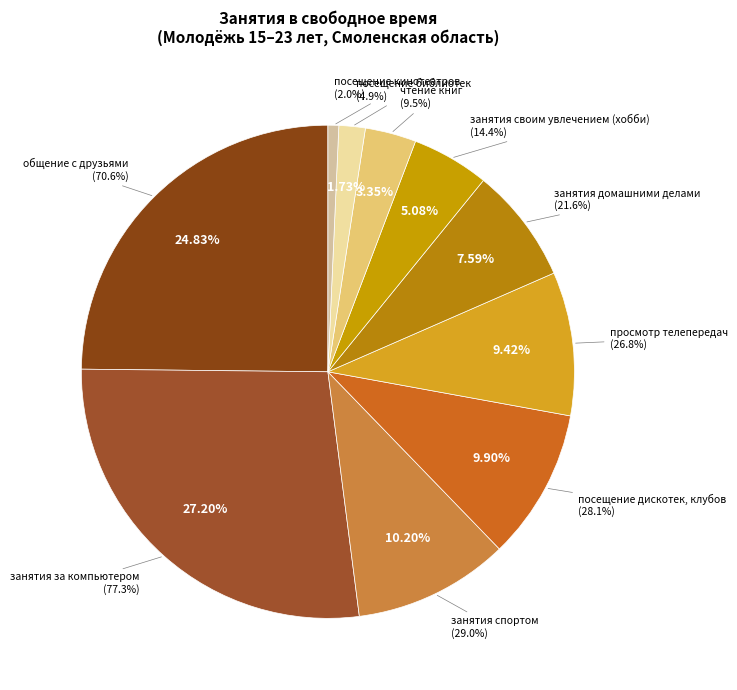

Is there a majority slice in this chart?

No